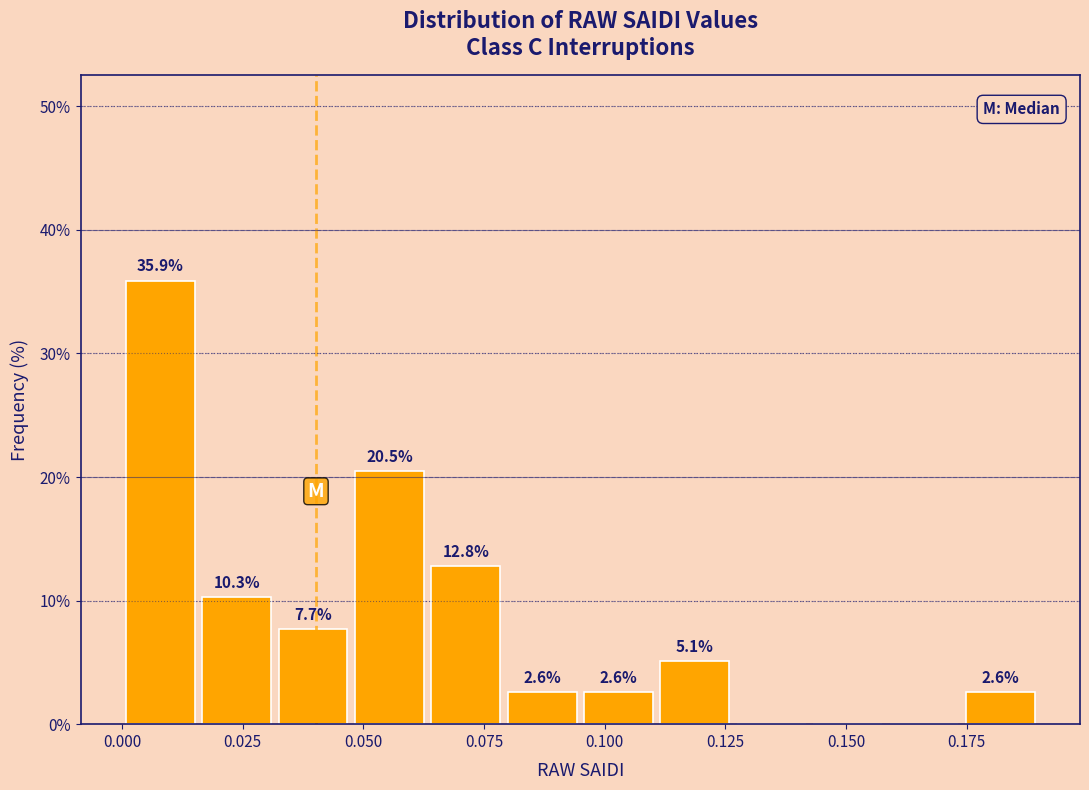

Read against the x-axis, roughly where is the centre of the tallest bar?

0.010